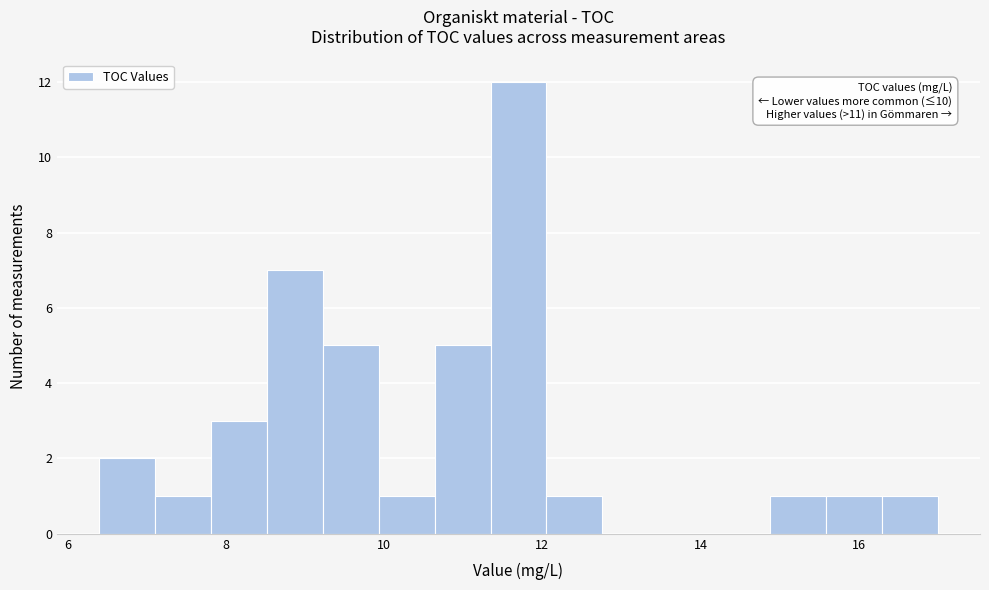

Read against the x-axis, roughly where is the centre of the tallest bar?

11.8